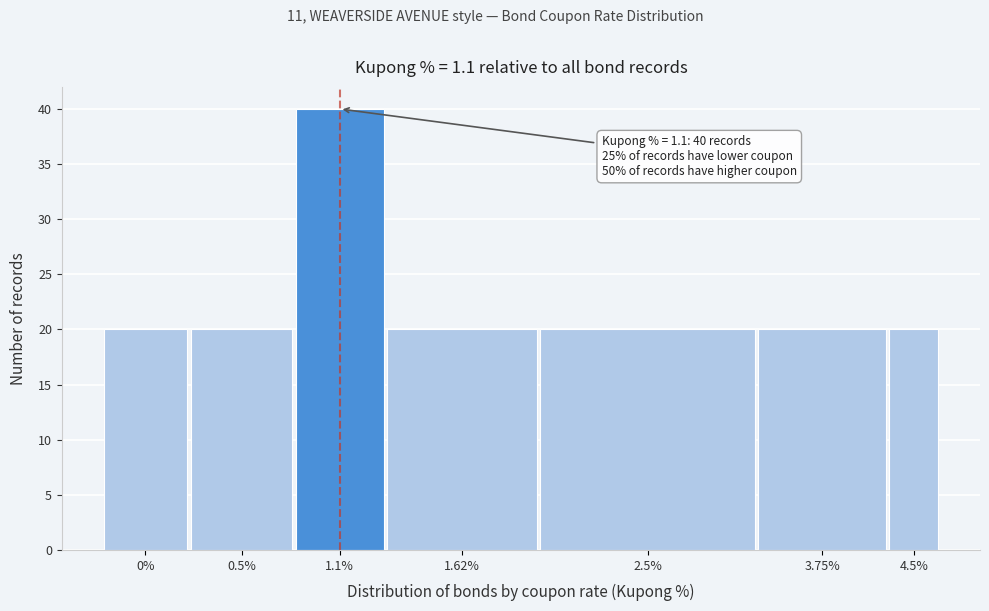

Reading right to left, what are all the values shown in this chart?

20	20	20	20	40	20	20